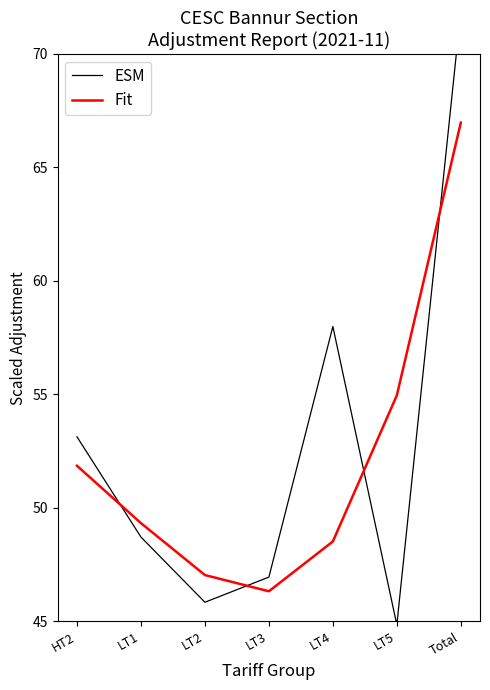

What are all the series names shown in the legend?

ESM, Fit